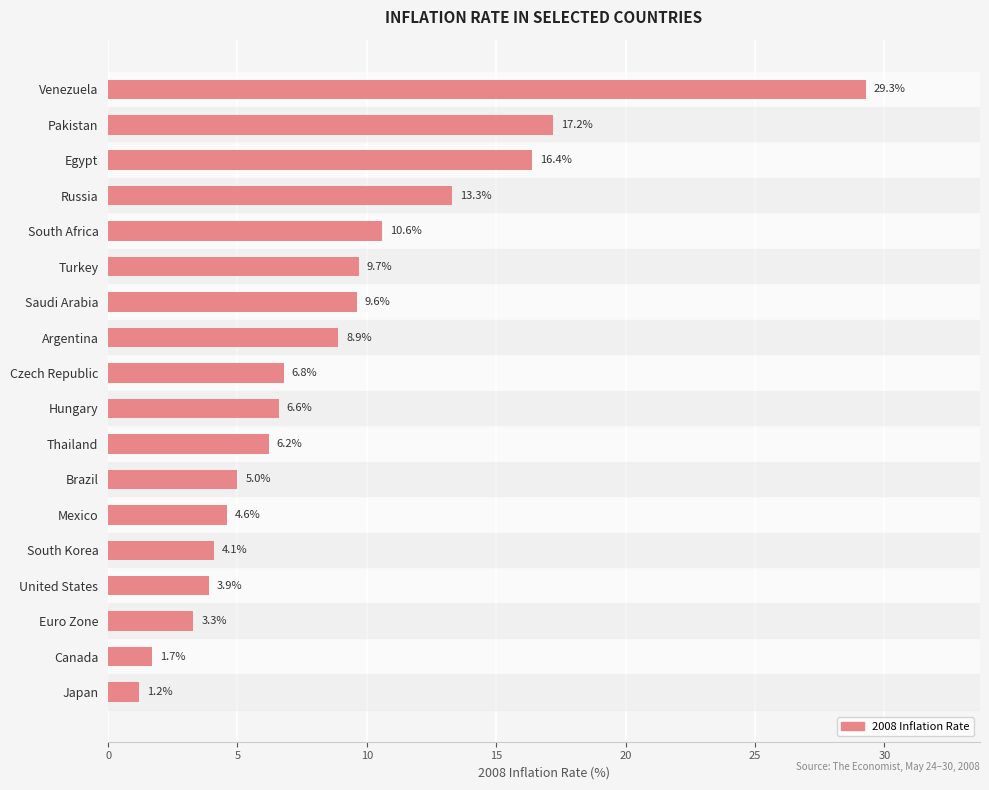

What is the average value?

8.8